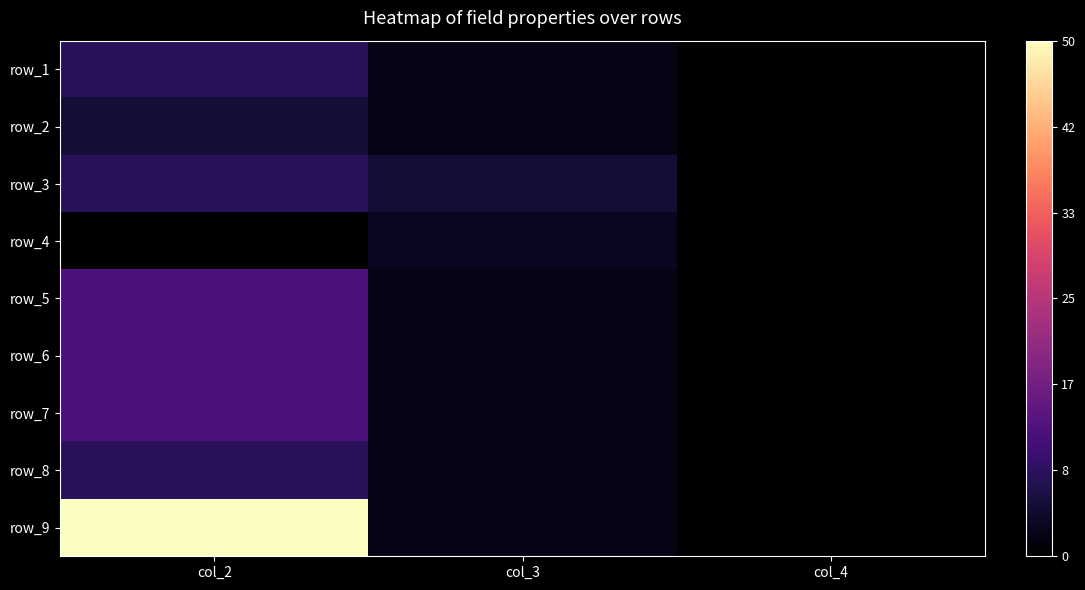

Between col_3 and col_4, which is larger?

col_3